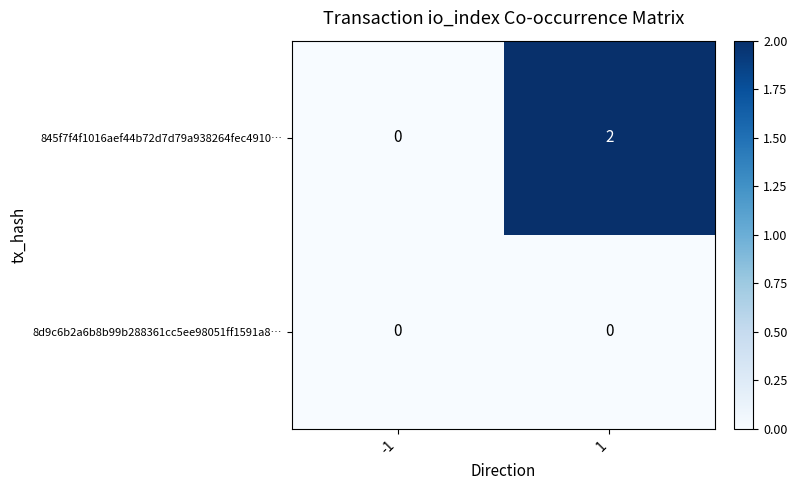

Reading left to right, extract all data points from this chart.

845f7f4f1016aef44b72d7d79a938264fec4910…: -1=0	1=2
8d9c6b2a6b8b99b288361cc5ee98051ff1591a8…: -1=0	1=0